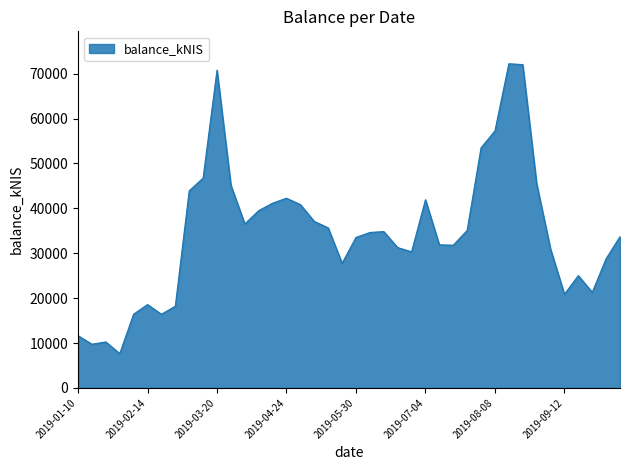

What is the maximum value shown in the chart?

72200.6